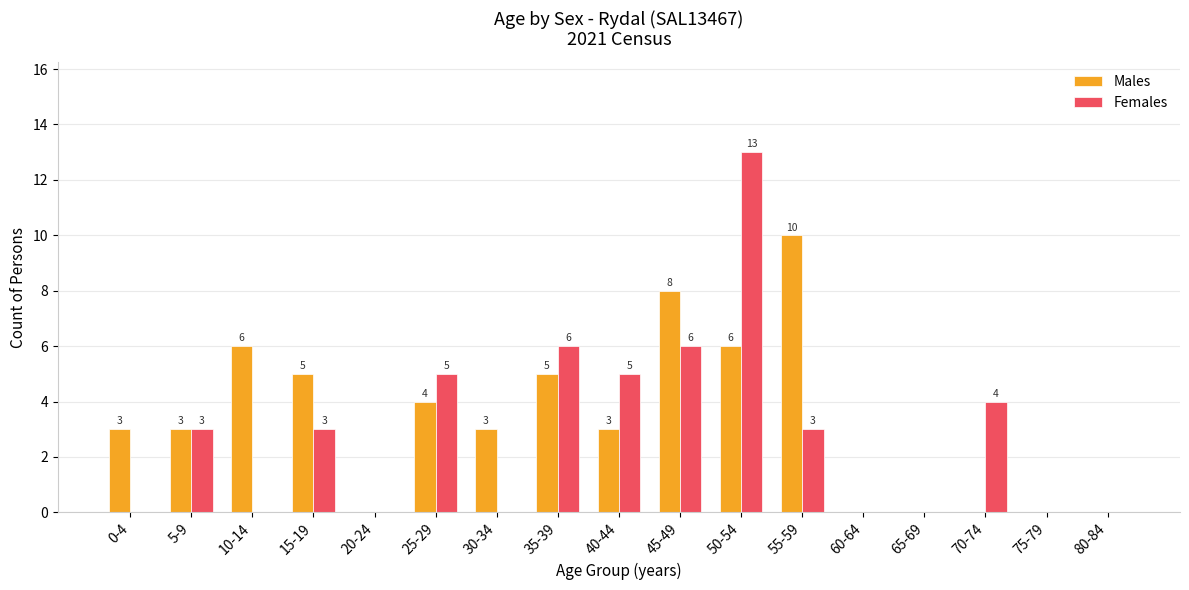

Which series changed the most between 10-14 and 70-74?

Males